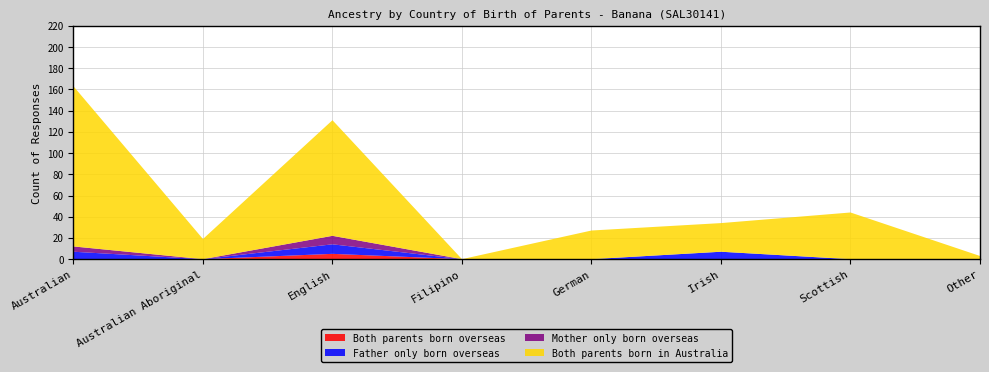

Reading right to left, list all the values displayed in this chart.

Both parents born overseas: Other=0	Scottish=0	Irish=0	German=0	Filipino=0	English=5	Australian Aboriginal=0	Australian=0
Father only born overseas: Other=0	Scottish=0	Irish=7	German=0	Filipino=0	English=9	Australian Aboriginal=0	Australian=7
Mother only born overseas: Other=0	Scottish=0	Irish=0	German=0	Filipino=0	English=8	Australian Aboriginal=0	Australian=5
Both parents born in Australia: Other=3	Scottish=44	Irish=27	German=27	Filipino=0	English=109	Australian Aboriginal=19	Australian=151